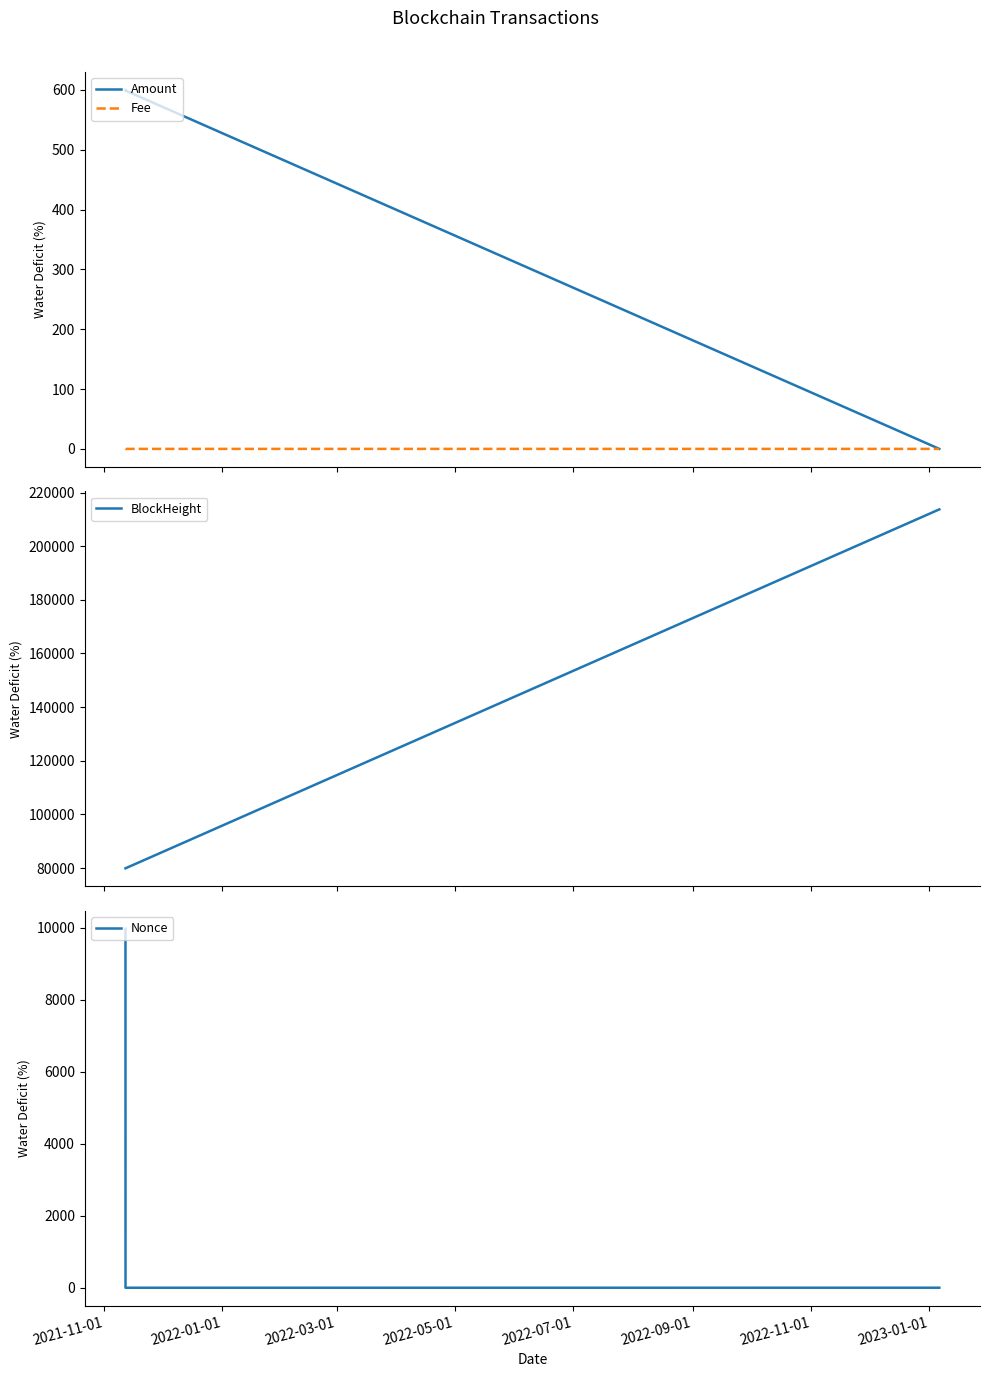

What is the lowest value of the BlockHeight series?

79893